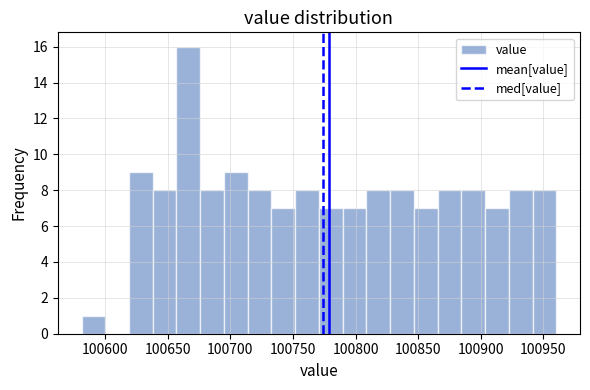

Around what value on the x-axis is the tallest bar? Give the approximate position of its centre, as read against the axis.

100665